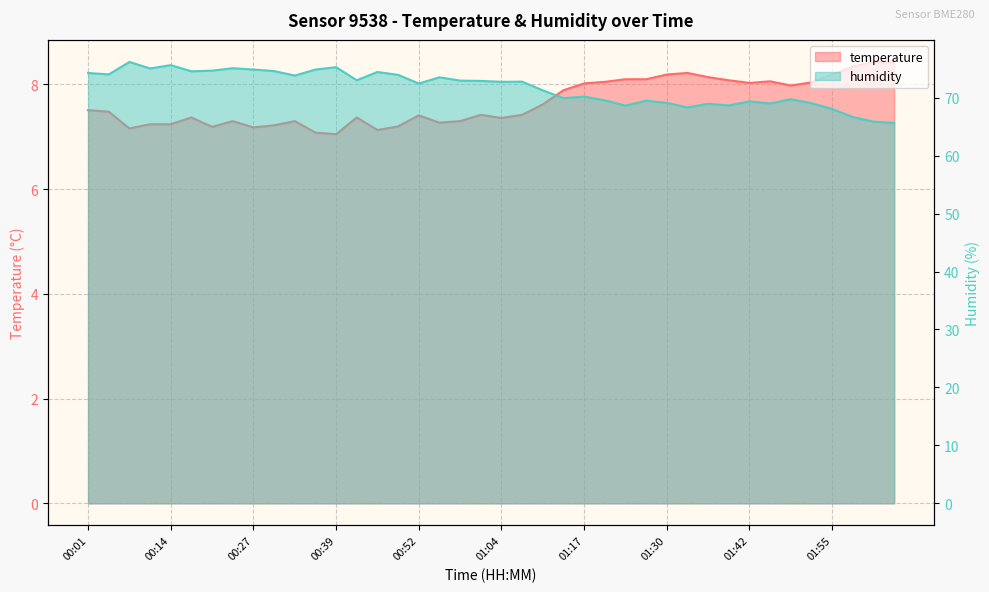

True or false: temperature and humidity intersect in this chart.

False